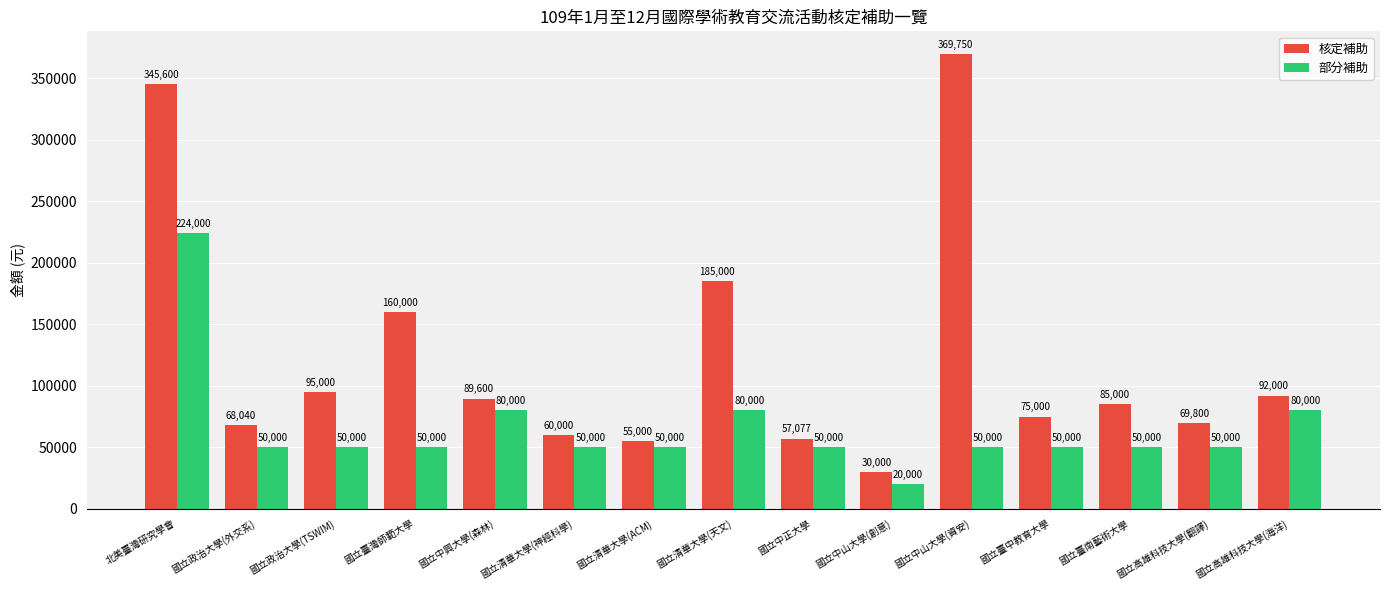

Read the 核定補助 value at 國立清華大學(天文), to the nearest 50.

185000